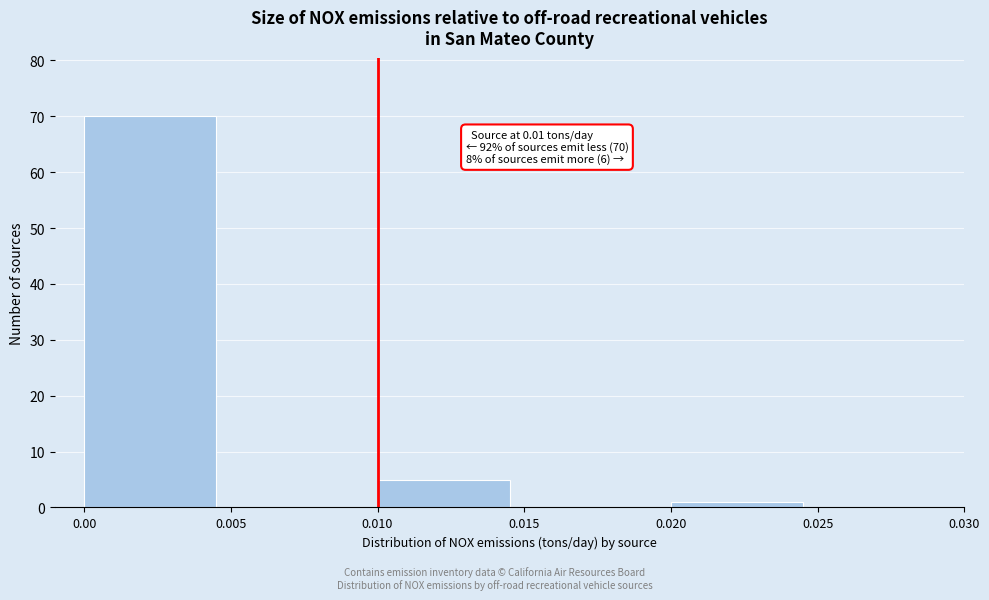

Which range on the x-axis has the tallest bar?

0.00 to 0.005